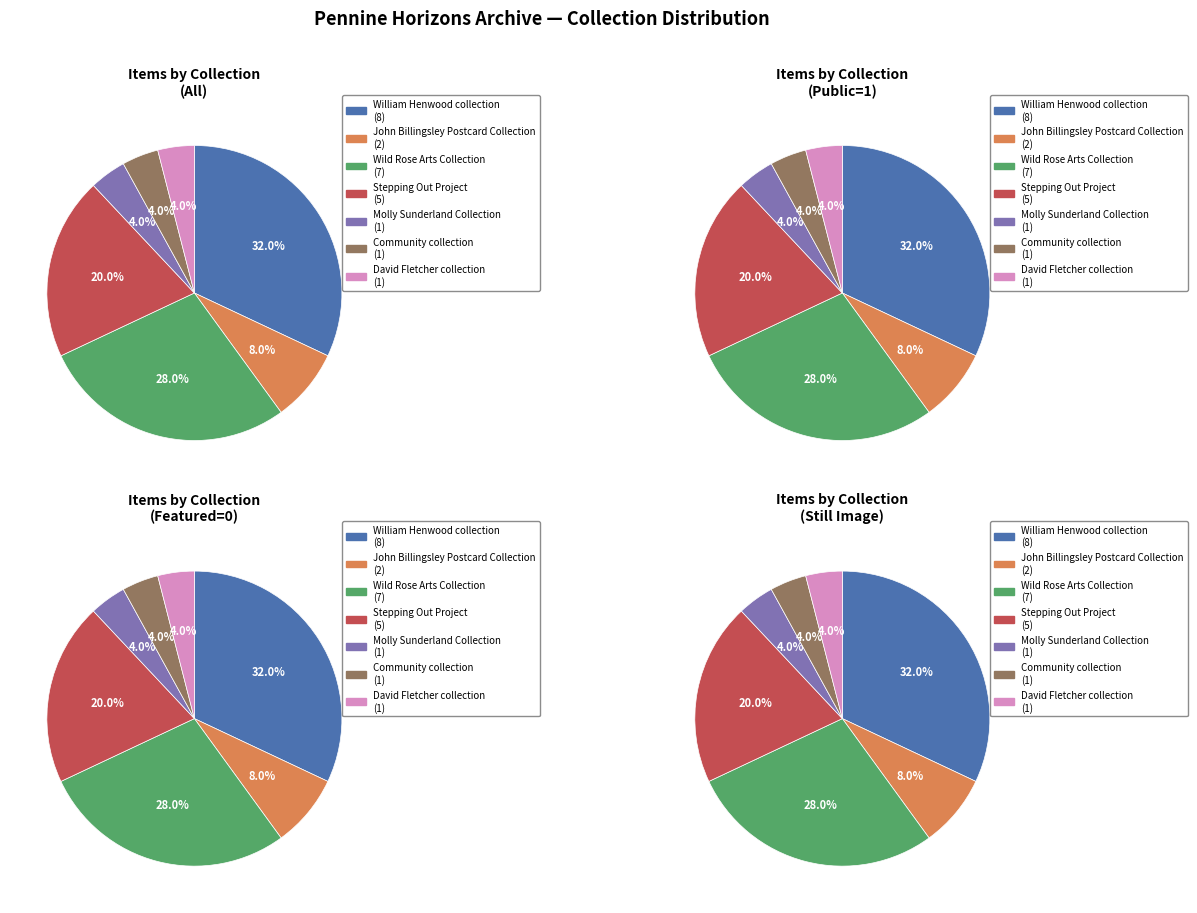

Combined, what portion of the pie is Community collection and William Henwood collection?

36.0%